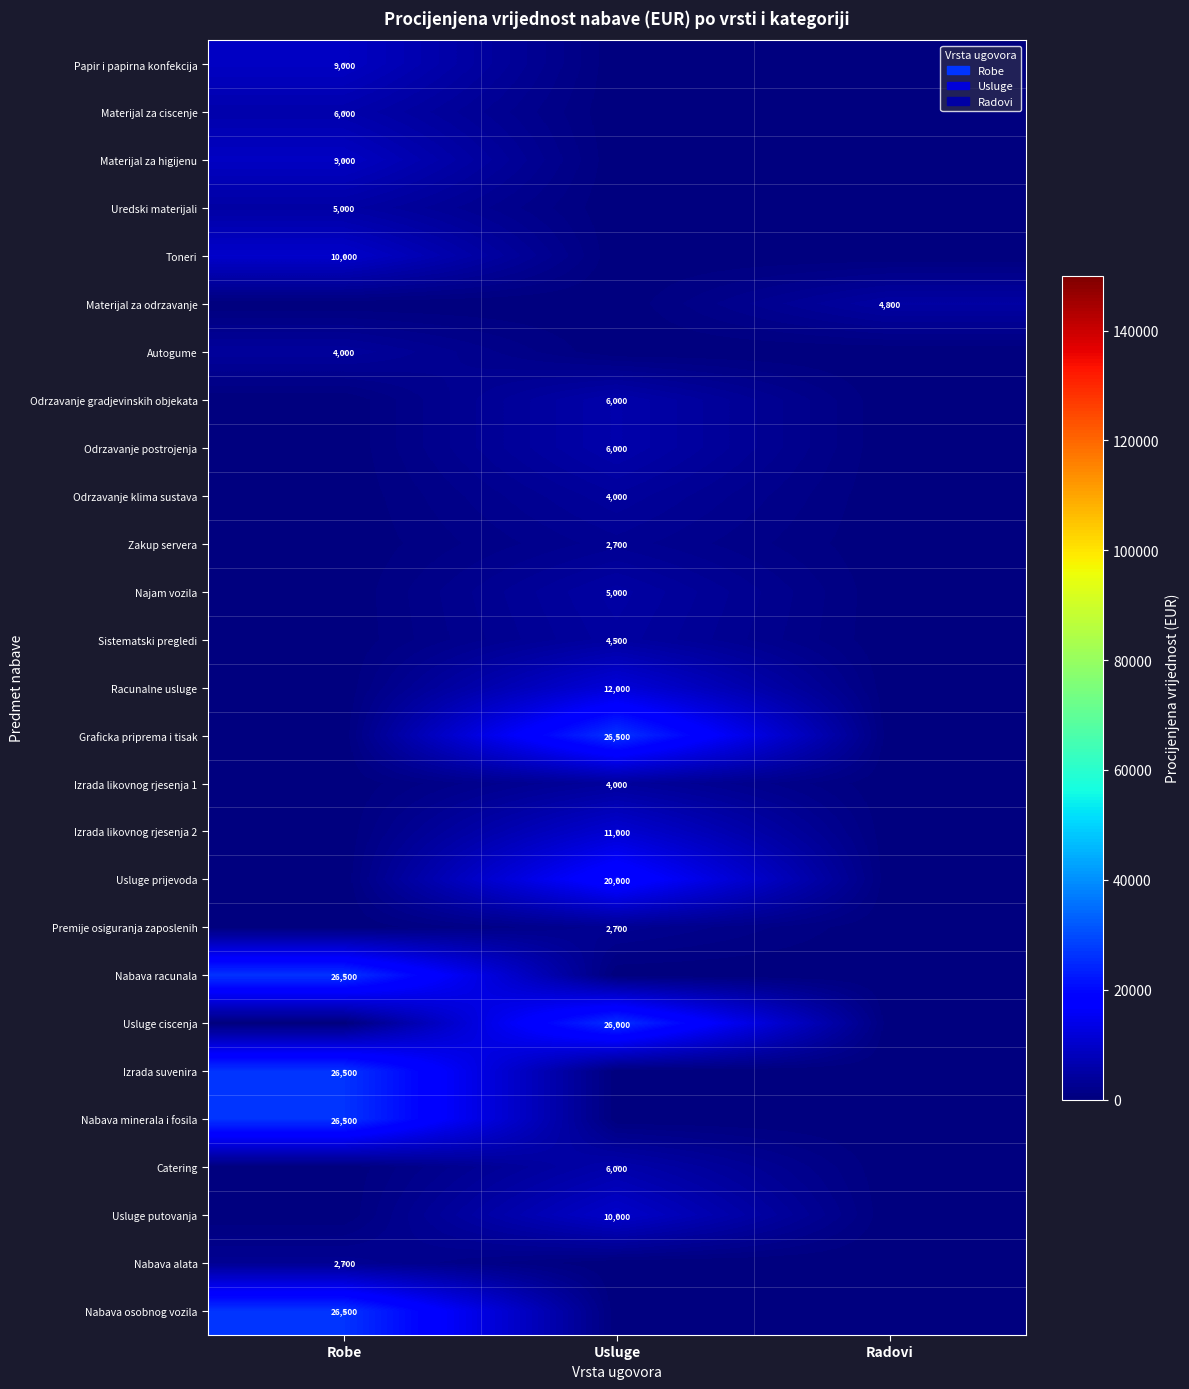

What is the greatest value displayed?

26500